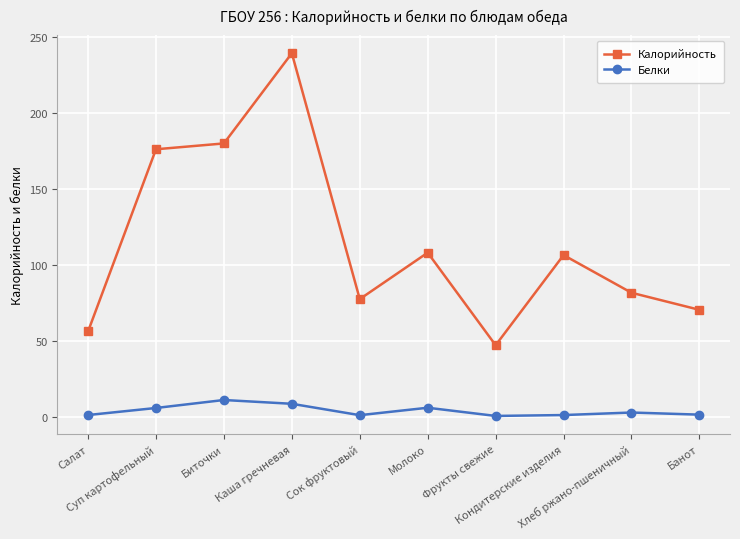

How many data points does each series have?

10